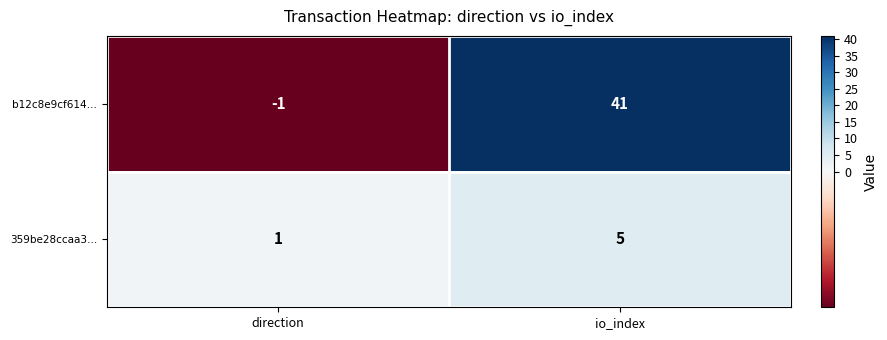

What is the sum of all b12c8e9cf614… values?

40